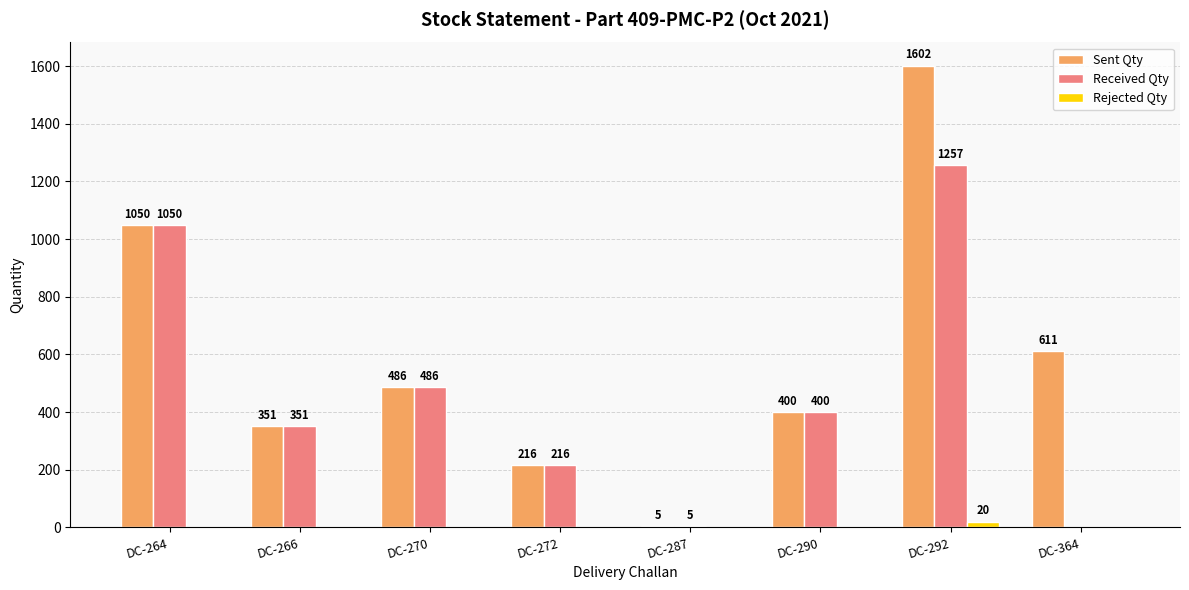

Which category has the highest value in the Rejected Qty series?

DC-292